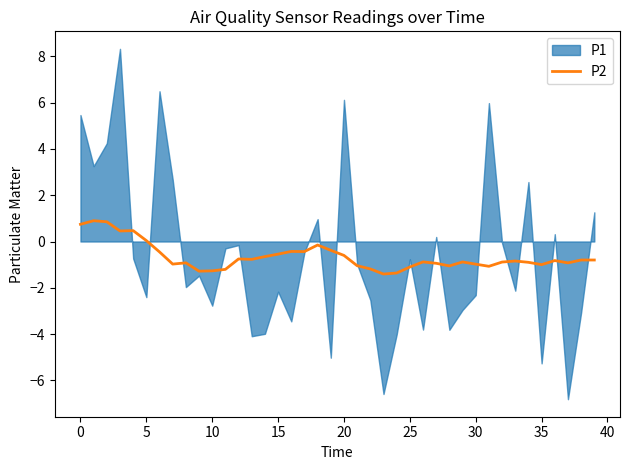

Which has a higher value, 5 or 23?

5